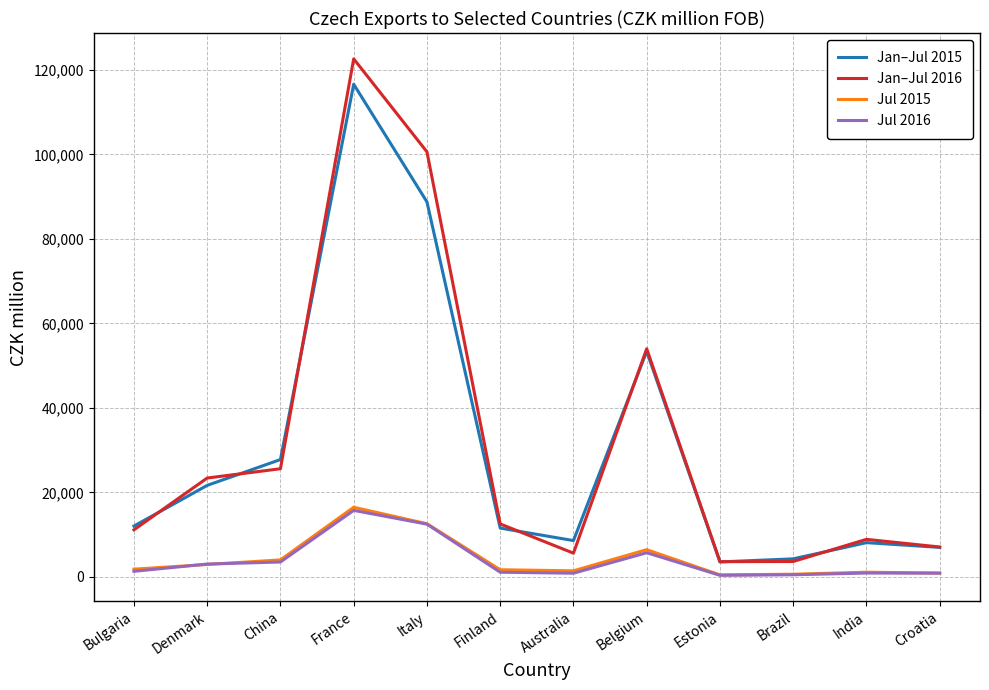

What are all the series names shown in the legend?

Jan–Jul 2015, Jan–Jul 2016, Jul 2015, Jul 2016